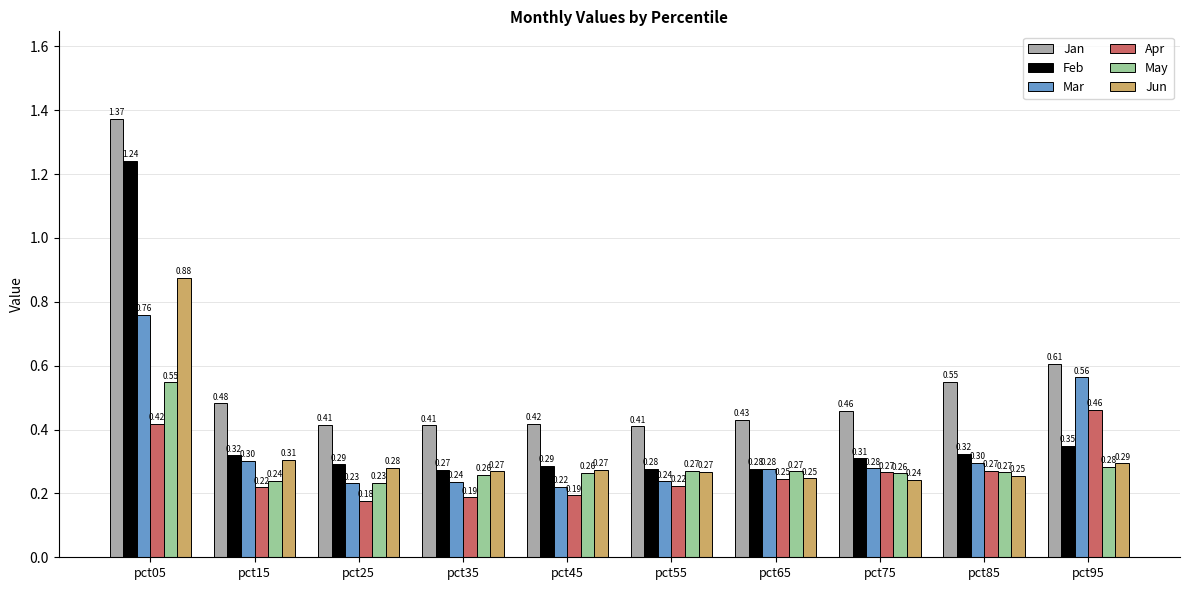

The value of Apr at pct05 is 0.6. True or false?

False